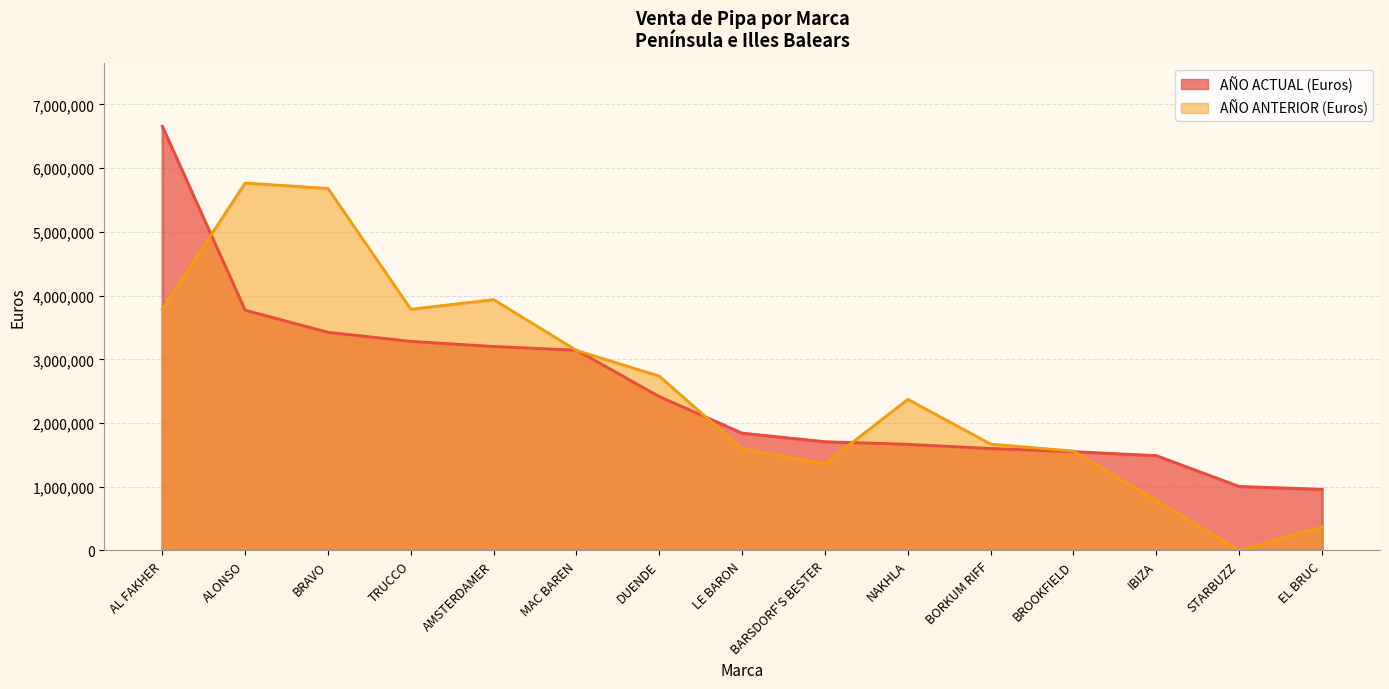

Is the value of AÑO ANTERIOR (Euros) at TRUCCO greater than the value of AÑO ACTUAL (Euros) at NAKHLA?

Yes